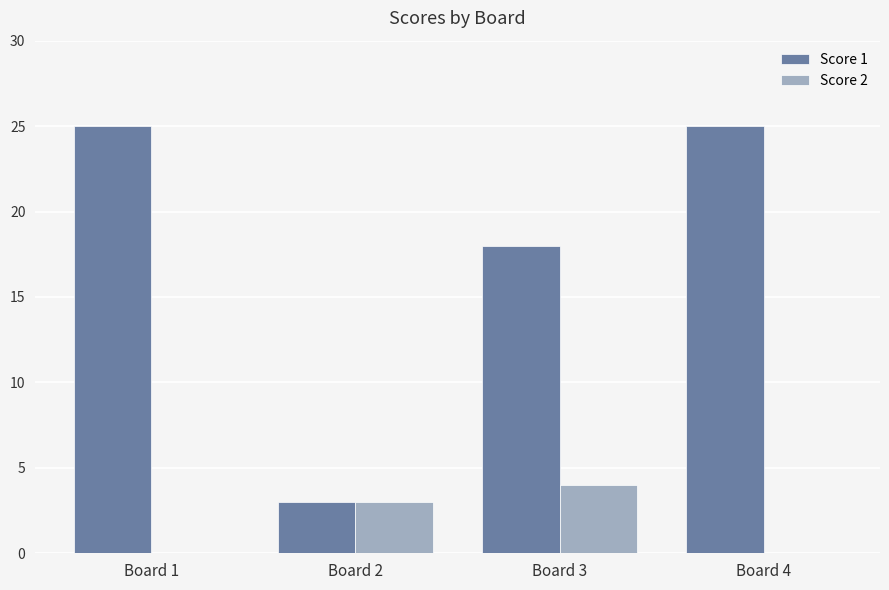

Which series has the largest total across all categories?

Score 1